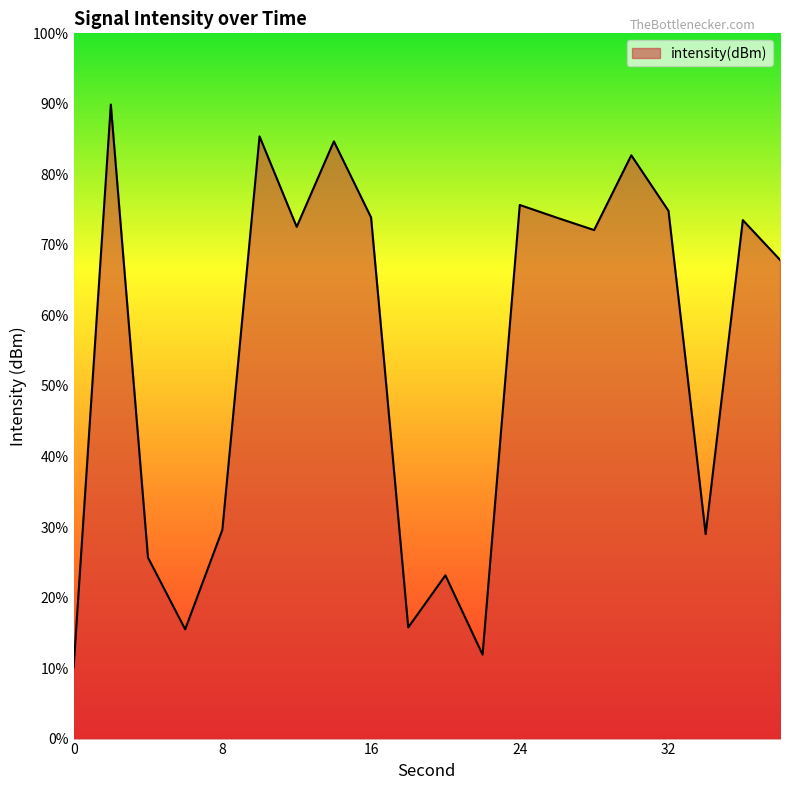

True or false: the data has more than 1 interior local peaks.

True